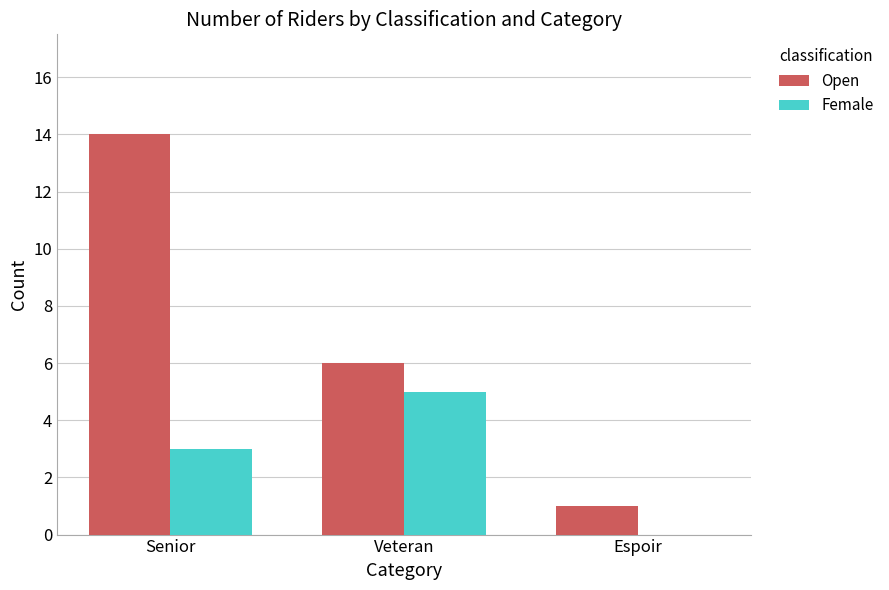

Are the bars grouped side by side (vs. stacked)?

Yes